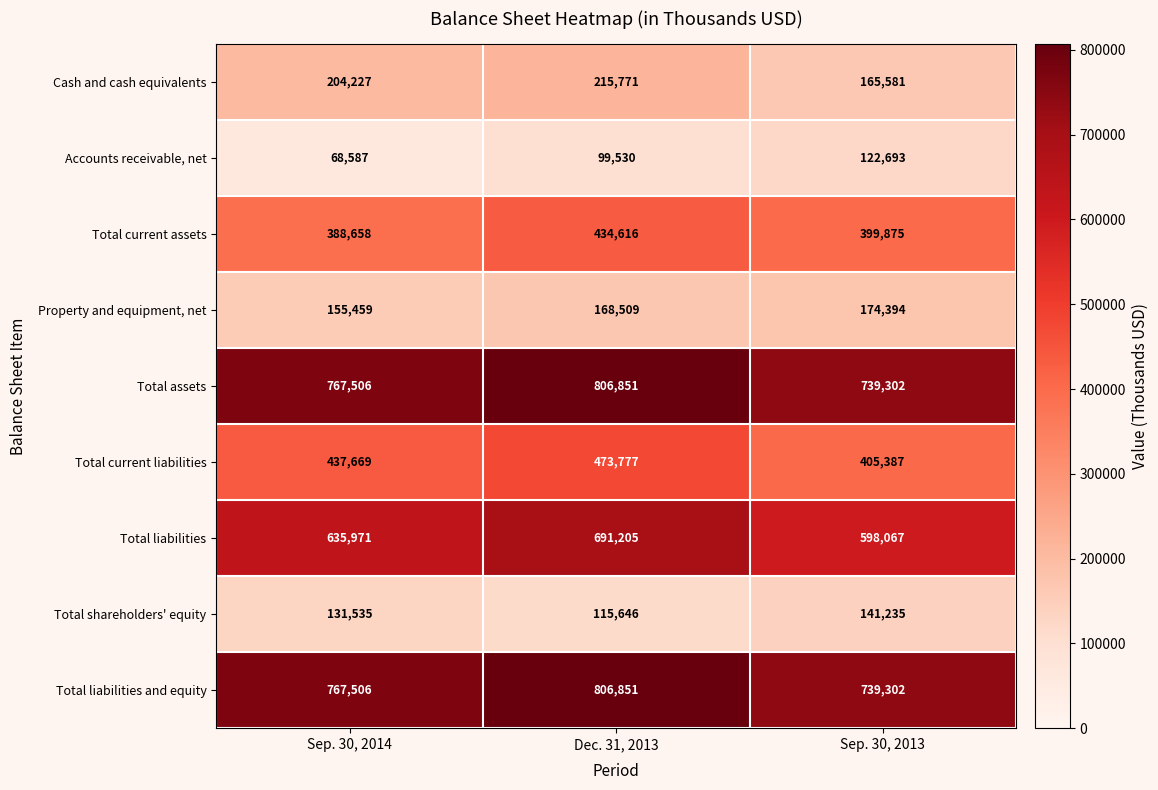

Rank the categories by Total current liabilities value from highest to lowest.

Dec. 31, 2013, Sep. 30, 2014, Sep. 30, 2013